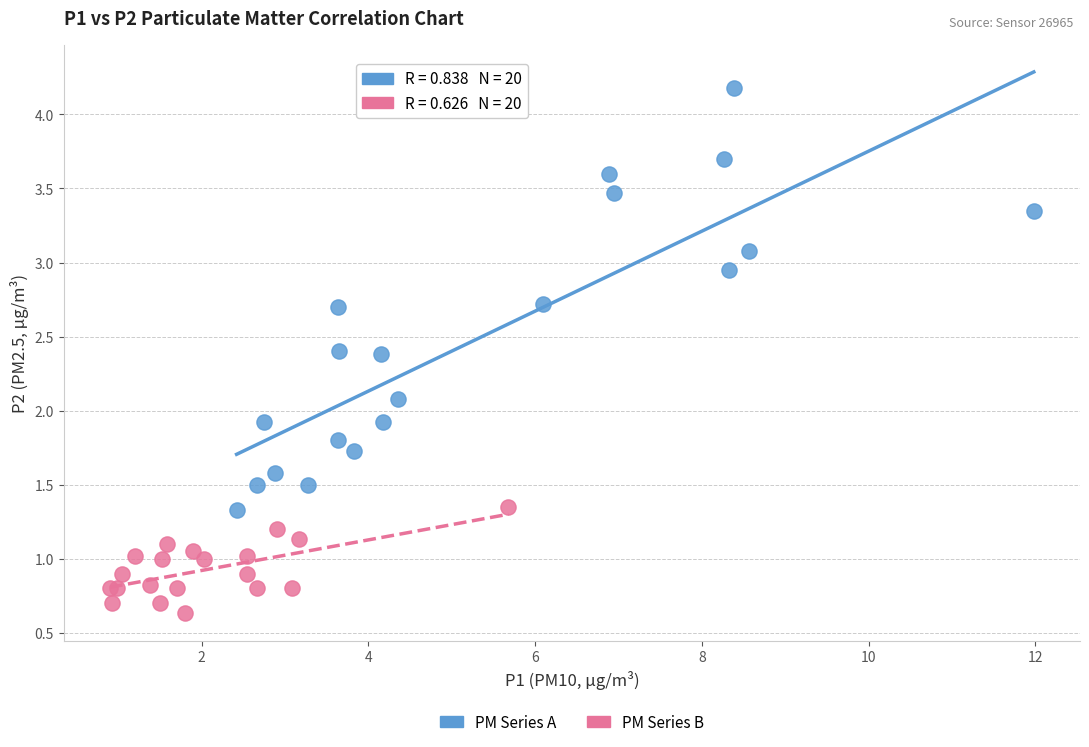

Which series reaches the maximum Y coordinate?

PM Series A